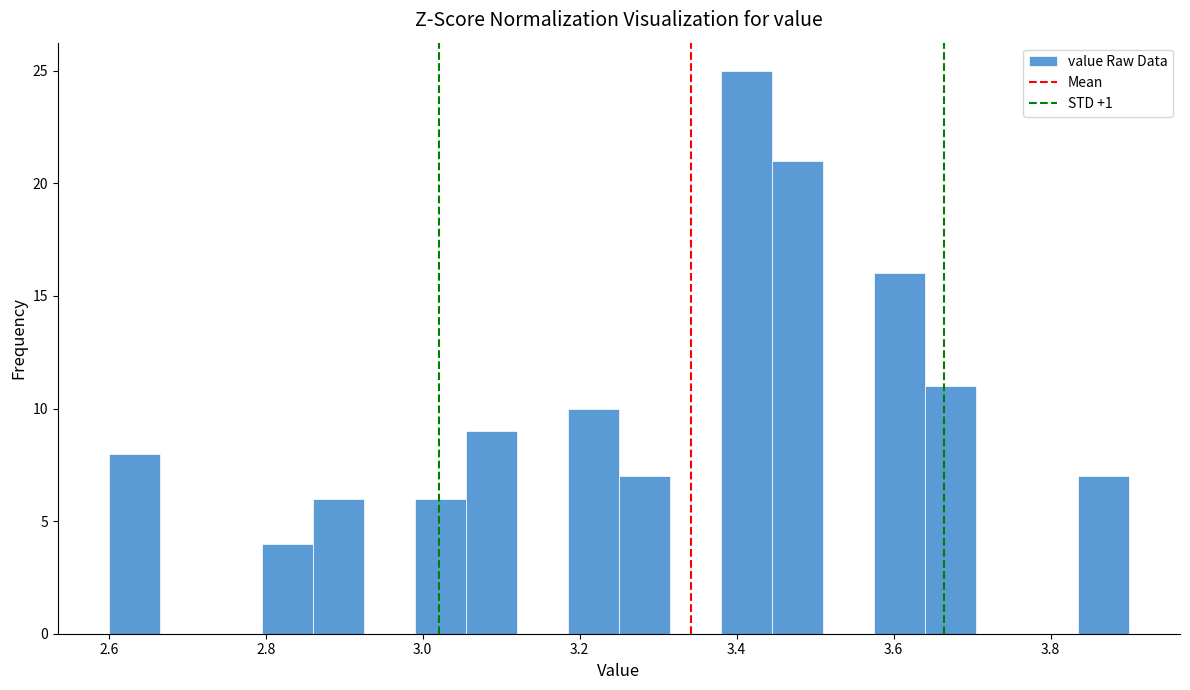

Read against the x-axis, roughly where is the centre of the tallest bar?

3.42